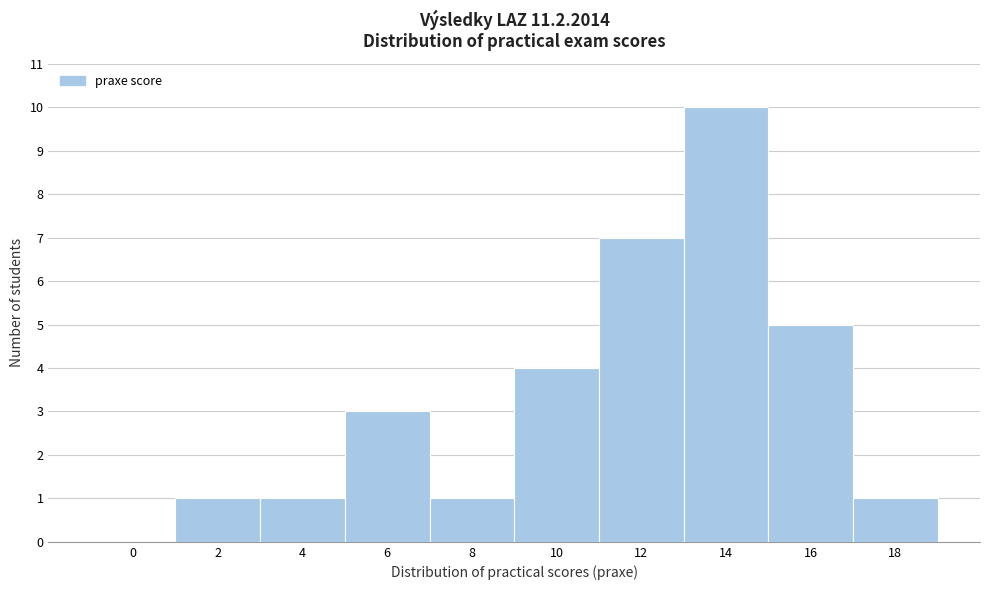

Reading left to right, transcribe all the data shown in this chart.

0=0	2=1	4=1	6=3	8=1	10=4	12=7	14=10	16=5	18=1